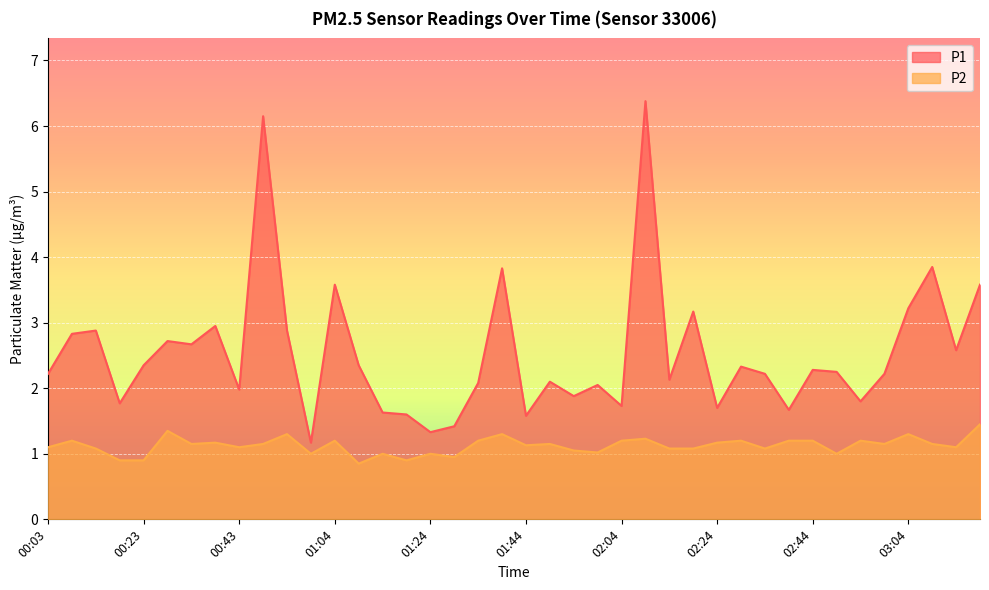

What is the difference between the highest and lowest values at 00:28?

1.4